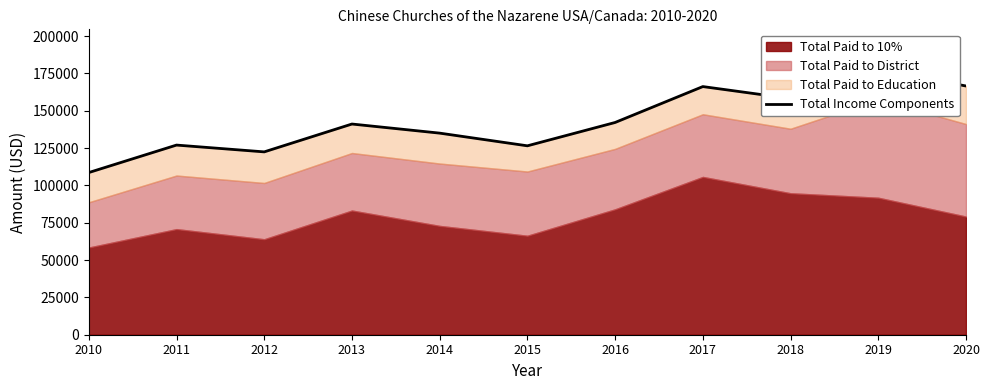

Reading left to right, what are all the values shown in this chart?

2010=108607	2011=127006	2012=122451	2013=141103	2014=135008	2015=126511	2016=142141	2017=166185	2018=158158	2019=177843	2020=166571